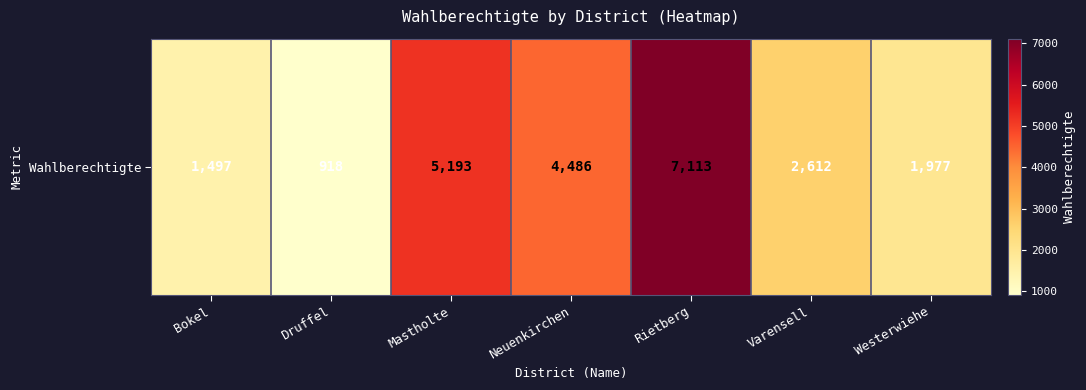

List the labels in order of value, smallest first.

Druffel, Bokel, Westerwiehe, Varensell, Neuenkirchen, Mastholte, Rietberg